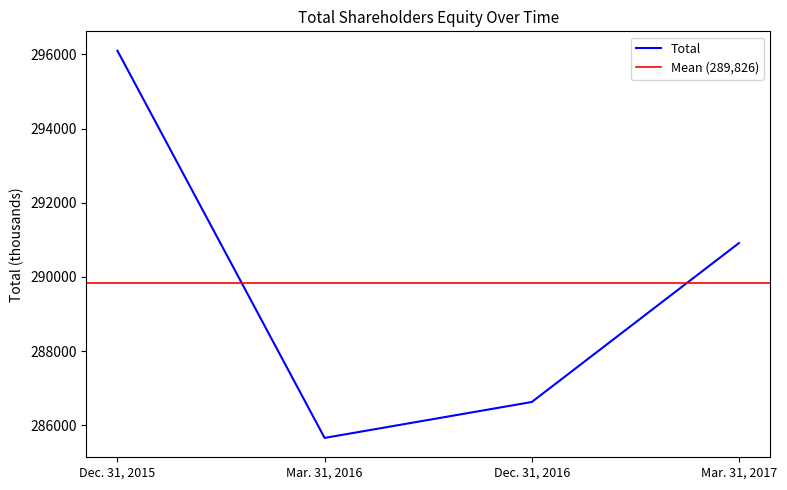

Rank the categories by value from lowest to highest.

Mar. 31, 2016, Dec. 31, 2016, Mar. 31, 2017, Dec. 31, 2015